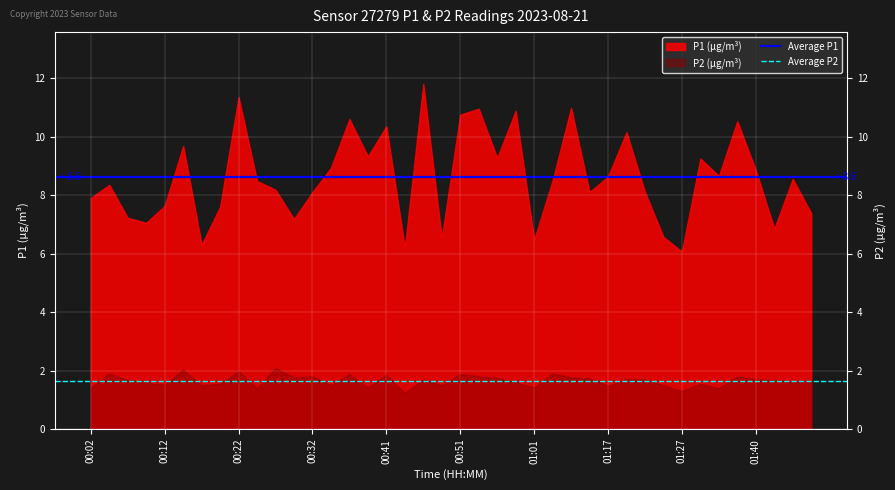

Rank the series by their average value, from highest to lowest.

Average P1, Average P2